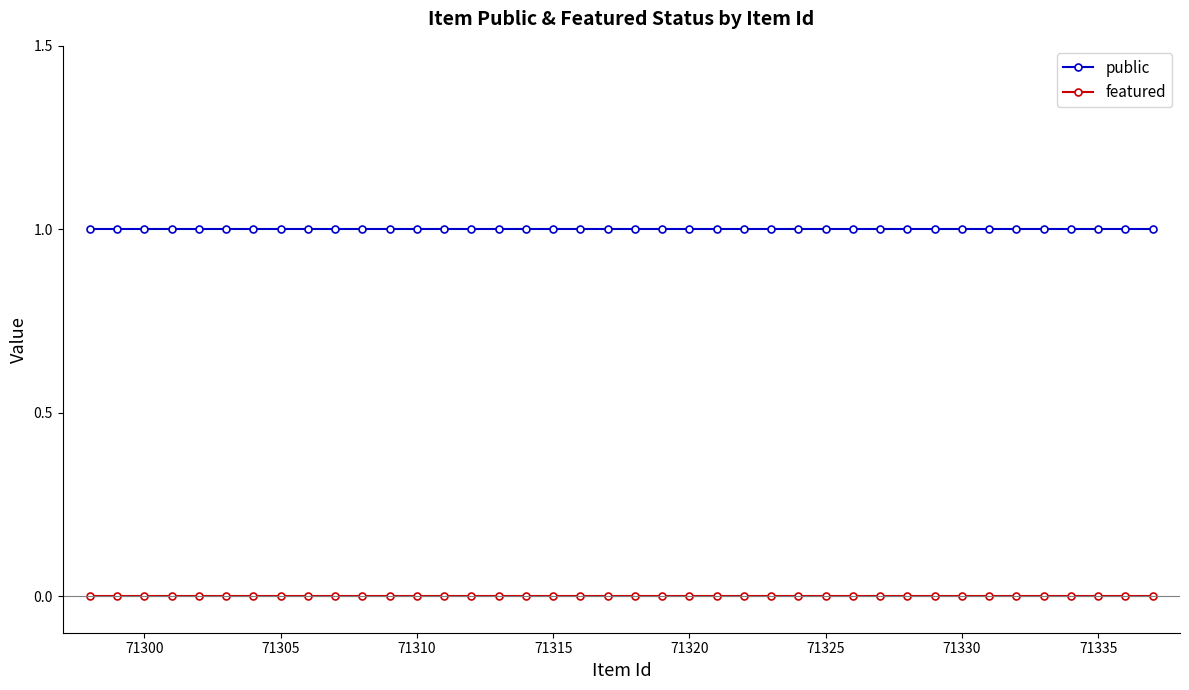

Which series has the widest spread of values?

public